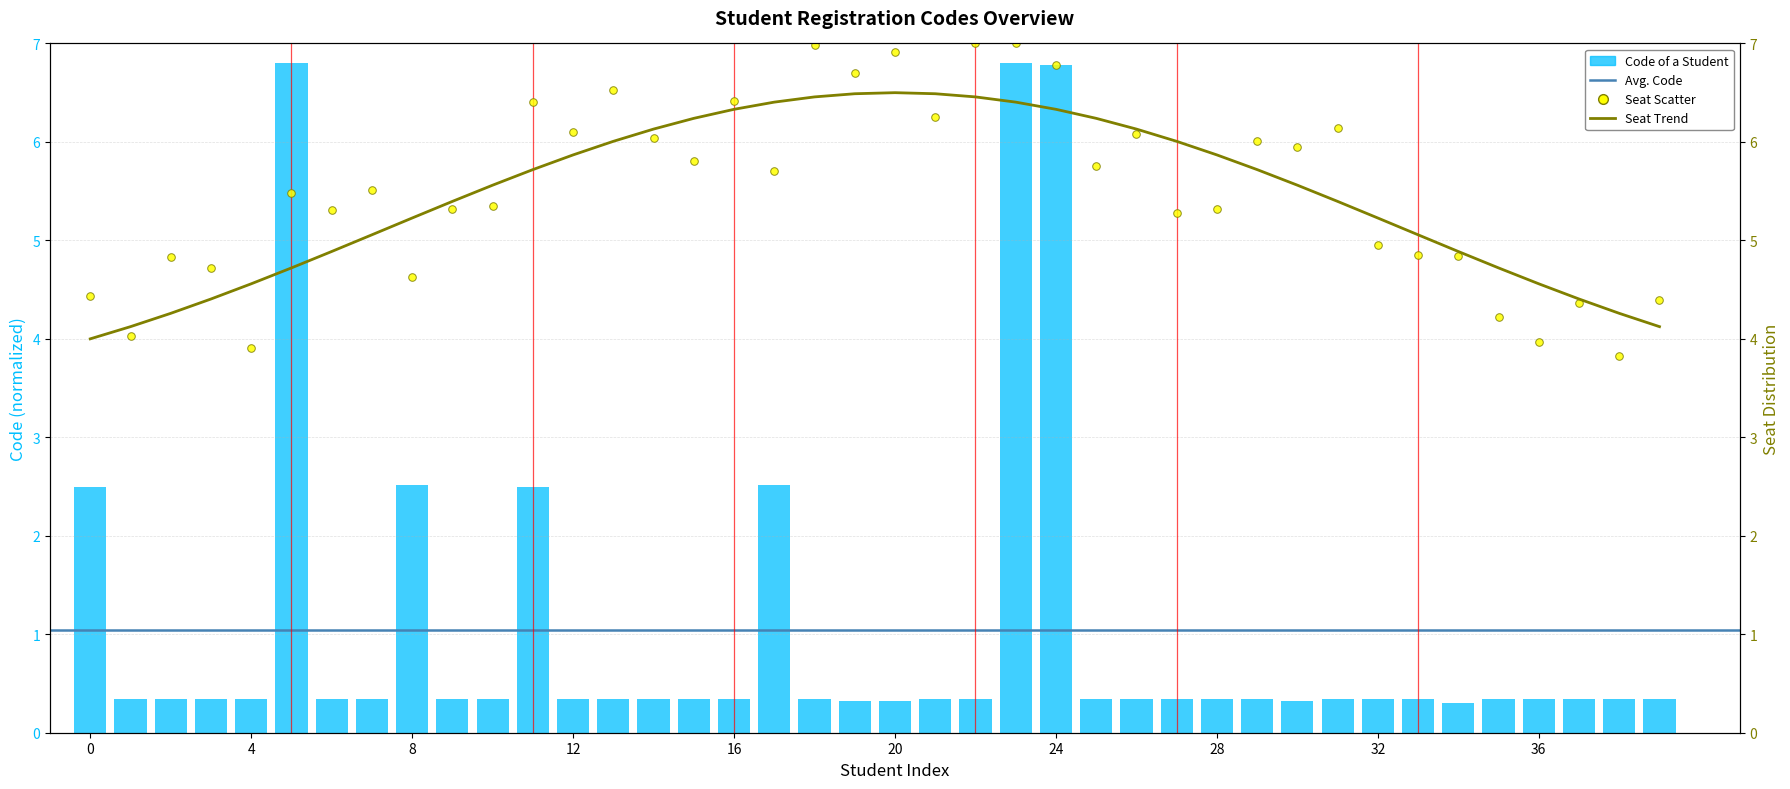

Between 1230332 and 1230185, which is larger?

1230332